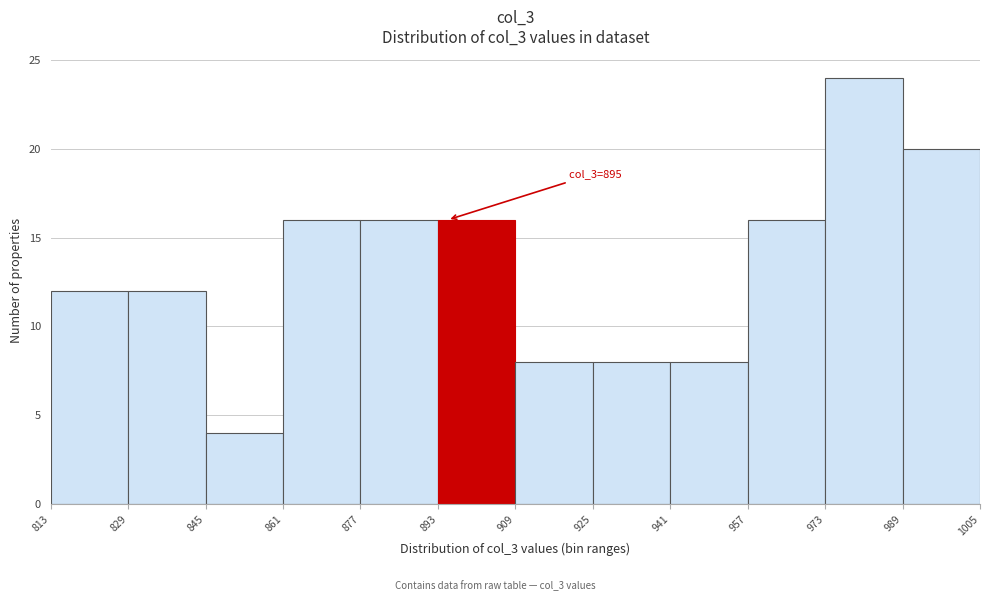

Which range on the x-axis has the tallest bar?

973 to 989